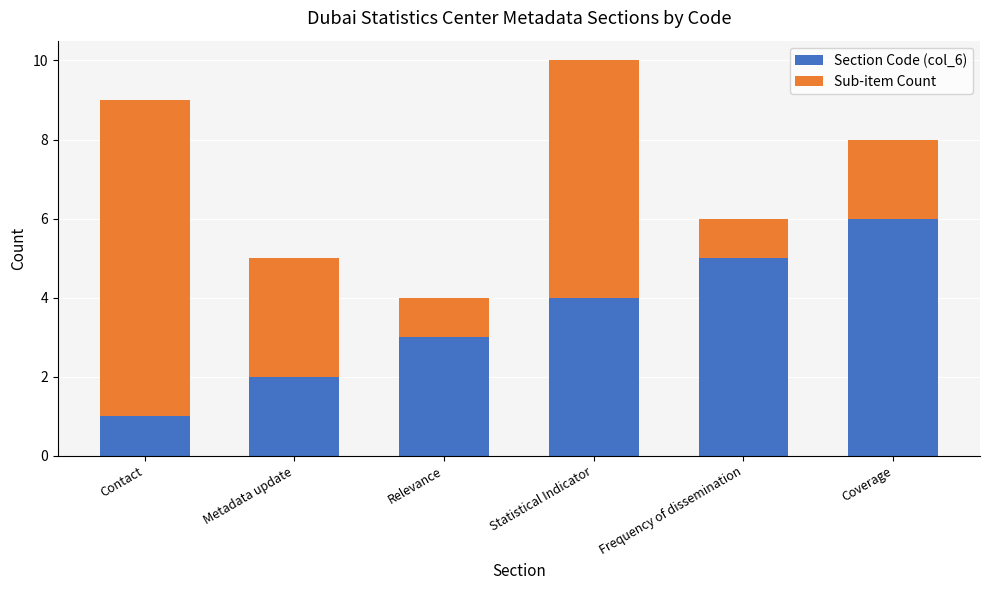

List the labels in order of Section Code (col_6) value, largest first.

Coverage, Frequency of dissemination, Statistical Indicator, Relevance, Metadata update, Contact